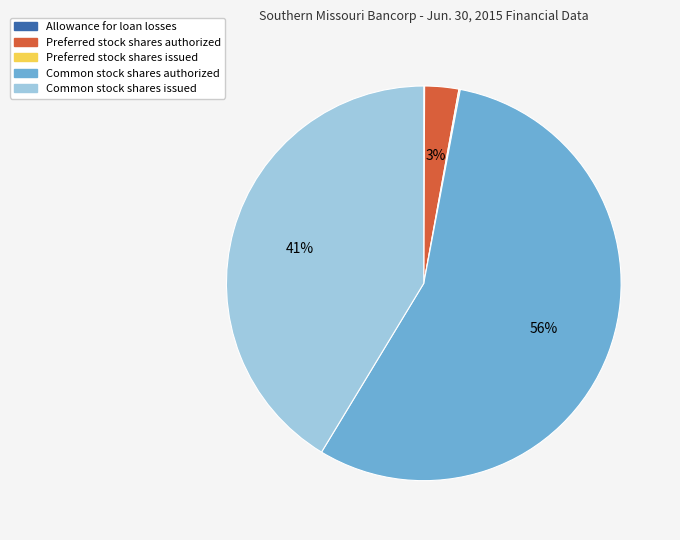

What is the ratio of the value at Common stock shares issued to the value at Common stock shares authorized?

0.7